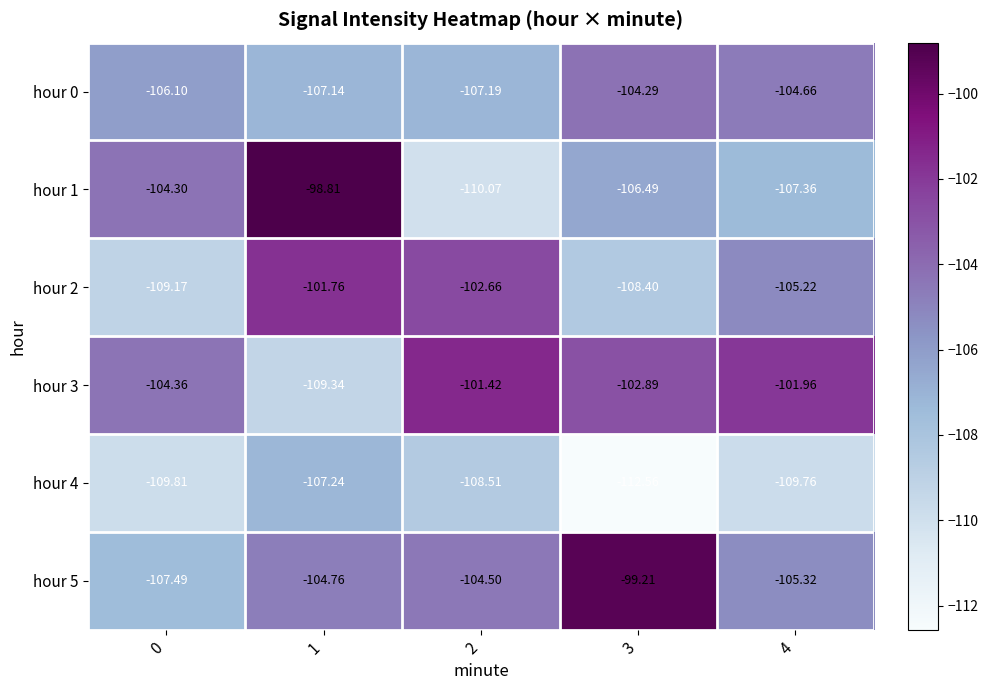

Is the value of hour 1 at 1 greater than the value of hour 0 at 3?

Yes